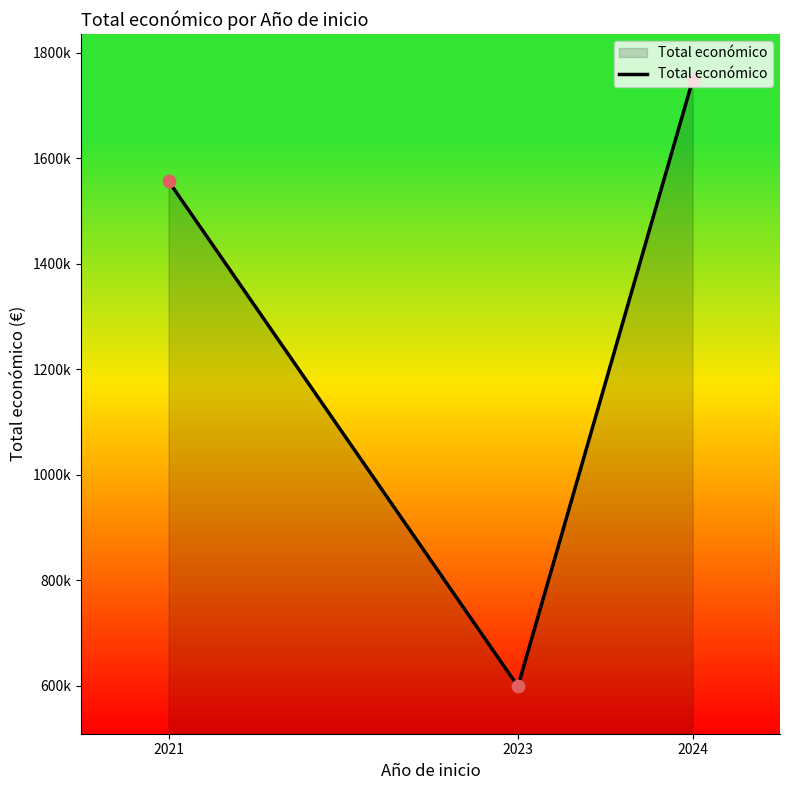

What is the change in value from 2023 to 2024?

+1148853